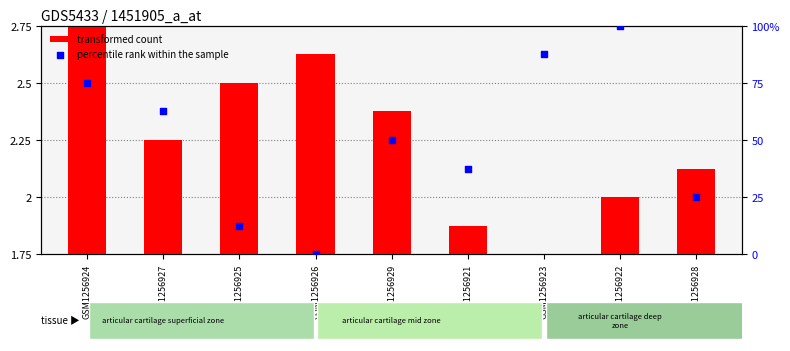

Which series reaches the minimum Y coordinate?

transformed count